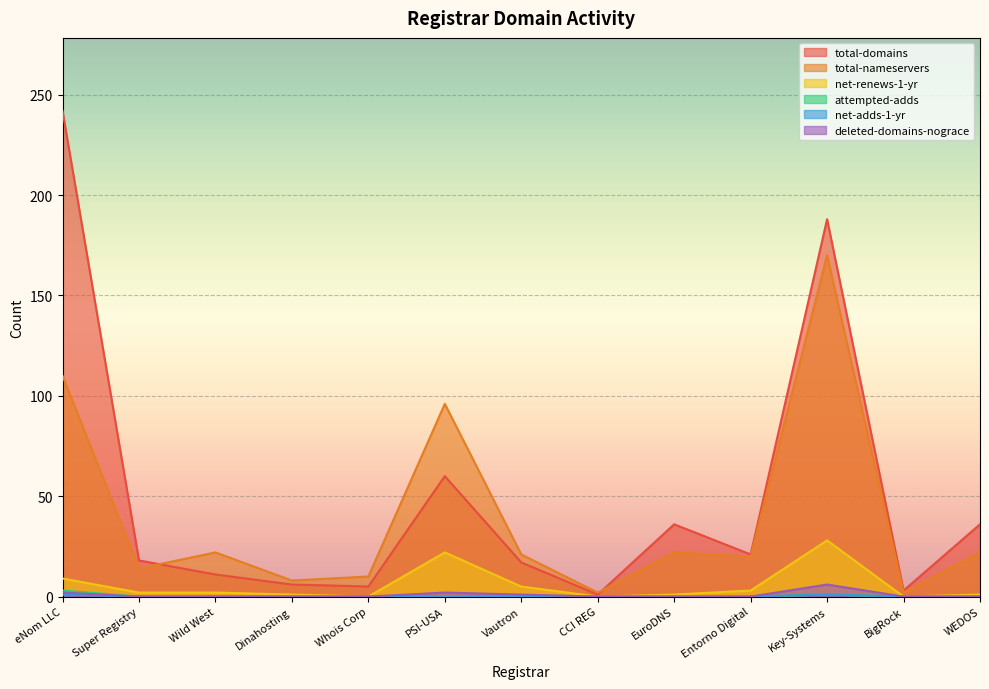

What is the difference between the maximum and second lowest values in the net-adds-1-yr series?

1